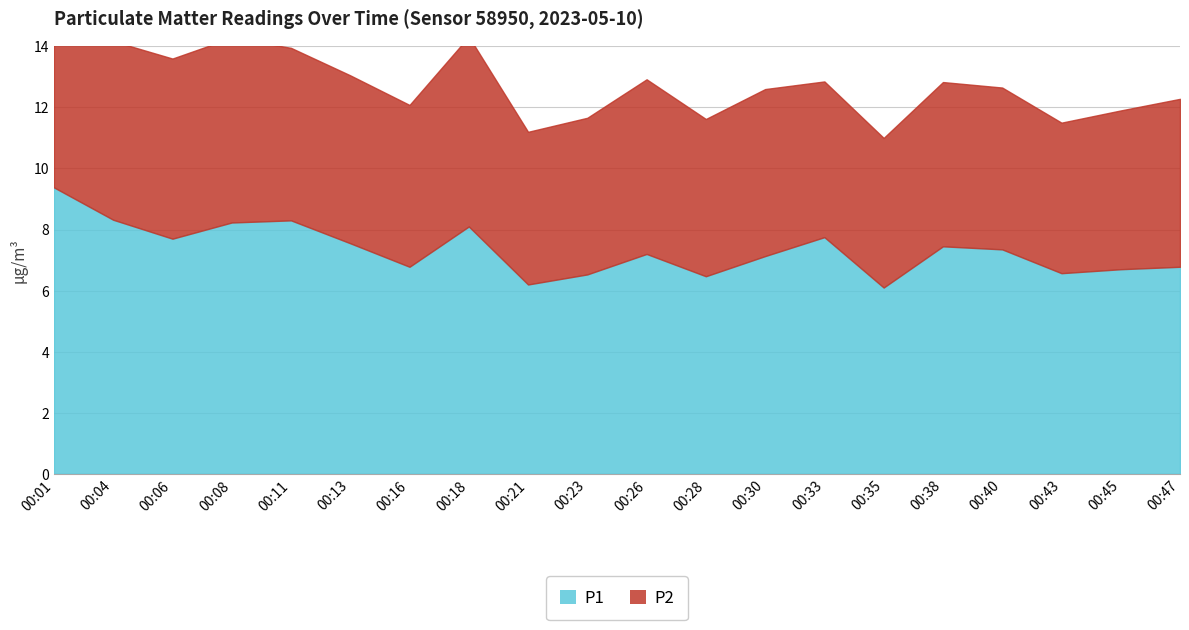

Where is the first local maximum for P1?

00:11